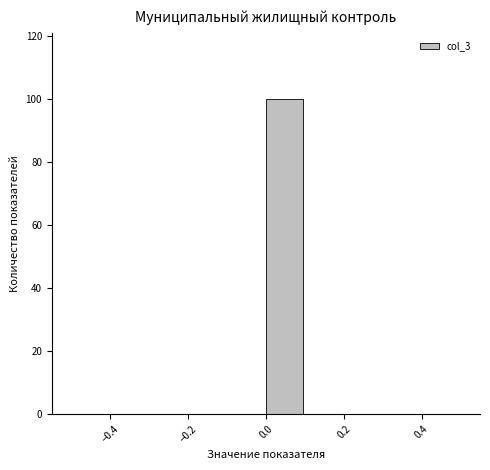

Reading left to right, transcribe this chart: for each bar, give the range it covers on the x-axis and its height. The values are not printed on the chart, so give them approximately, as read against the axis.

-0.5 to -0.4: 0
-0.4 to -0.3: 0
-0.3 to -0.2: 0
-0.2 to -0.1: 0
-0.1 to 0.0: 0
0.0 to 0.1: 100
0.1 to 0.2: 0
0.2 to 0.3: 0
0.3 to 0.4: 0
0.4 to 0.5: 0